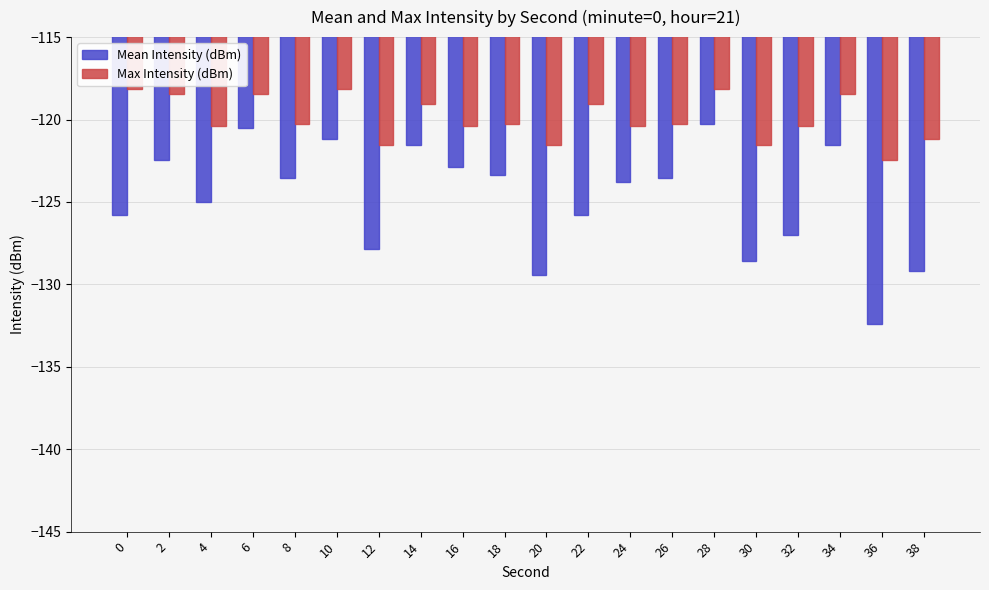

What is the value of the Mean Intensity (dBm) bar at the 8th from the left?

-121.6